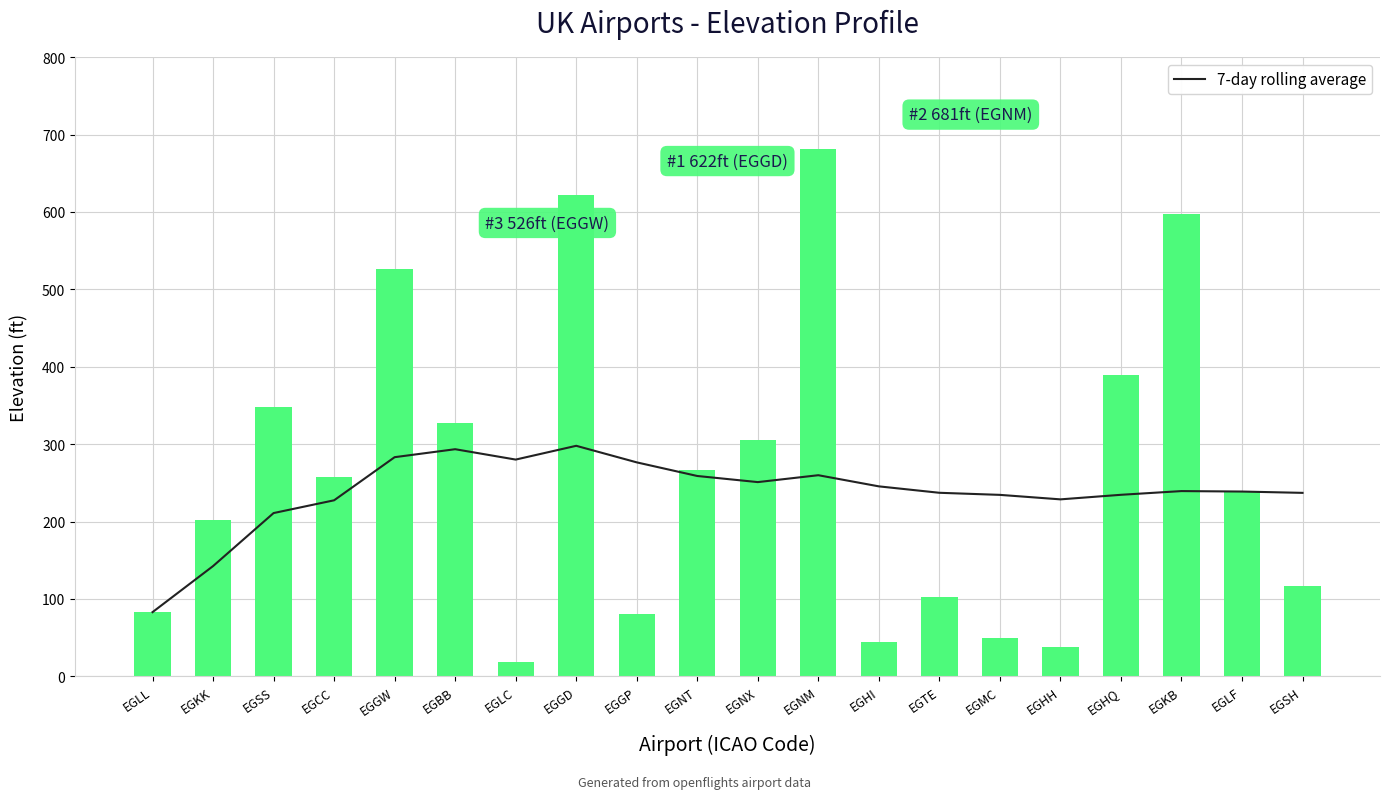

What is the value of the 7-day rolling average bar at the 9th from the left?

276.5